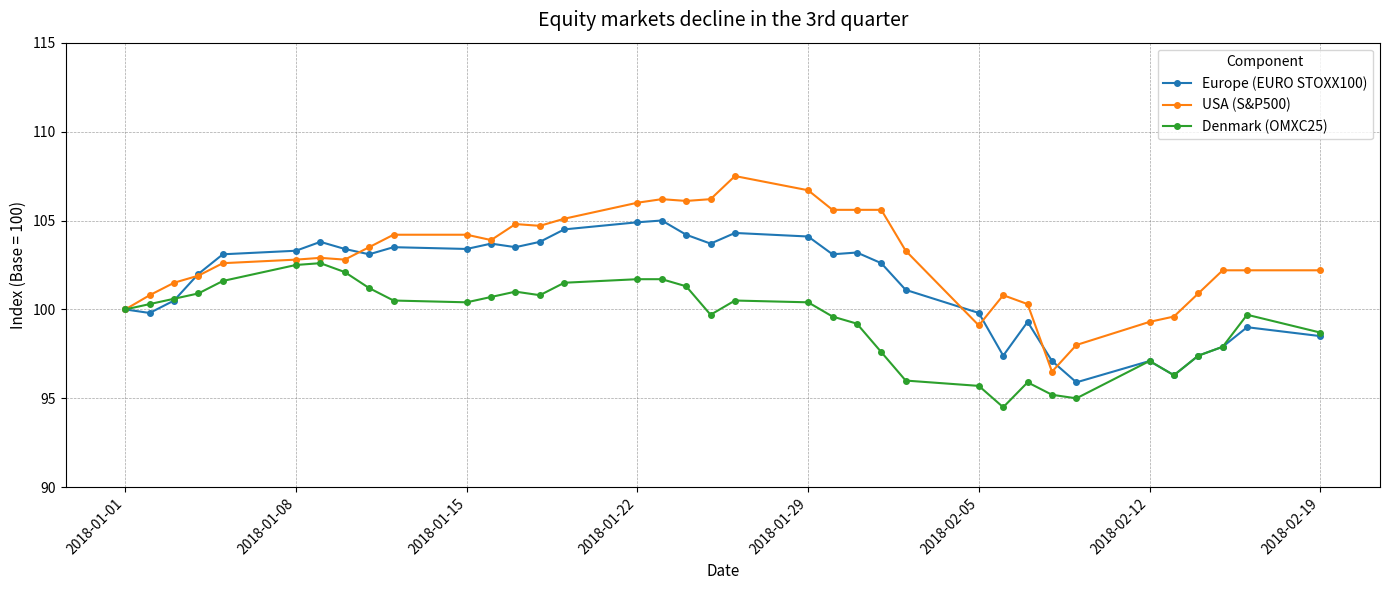

What is the value of the USA (S&P500) point at the 36th from the left?

102.2